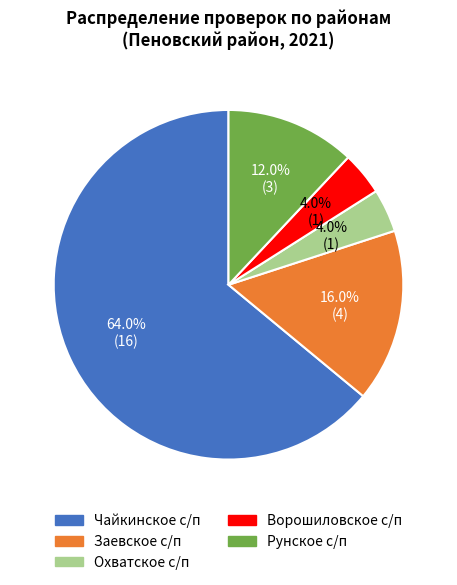

Is there any slice that represents more than half of the pie?

Yes